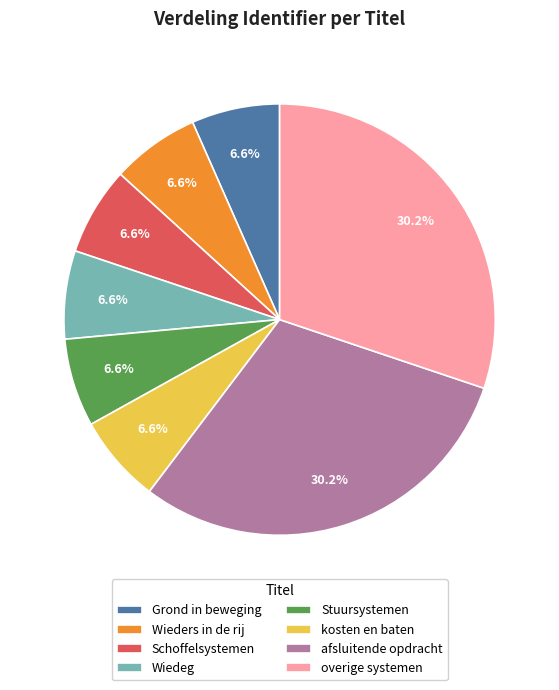

How many slices are in this pie chart?

8